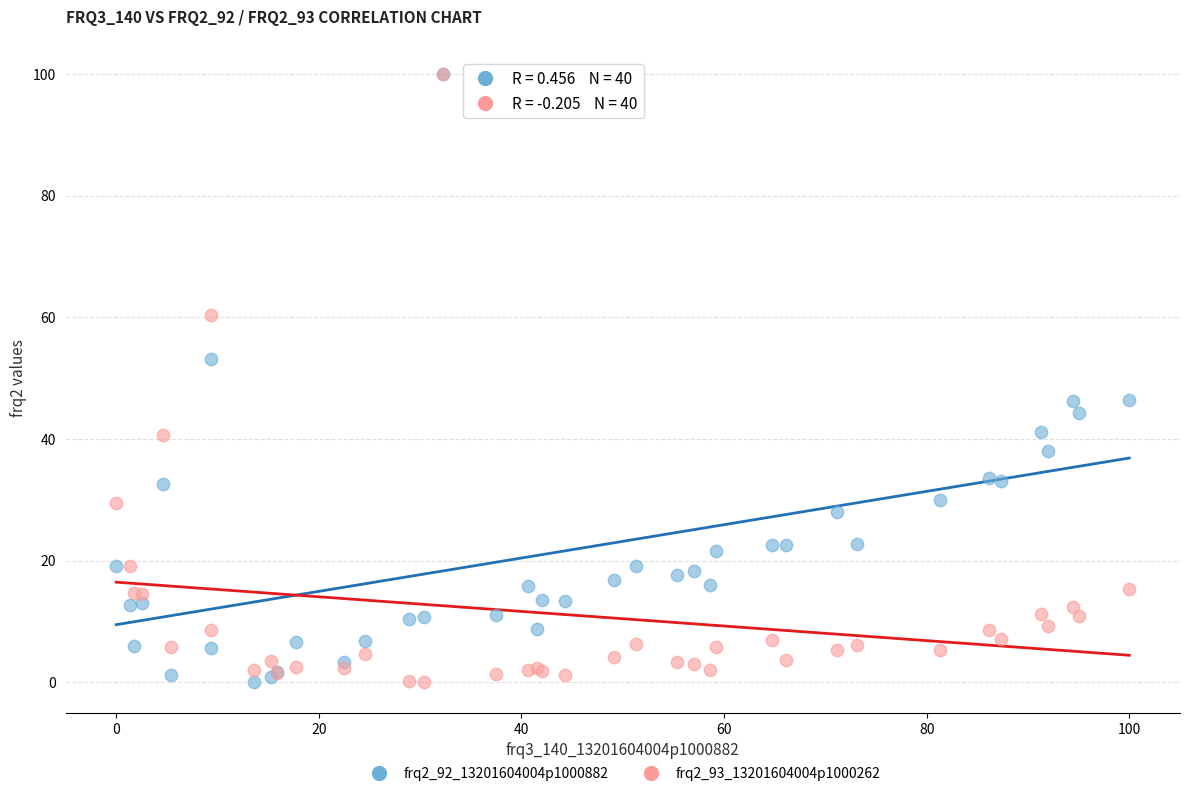

What are all the series names shown in the legend?

frq2_92_13201604004p1000882, frq2_93_13201604004p1000262